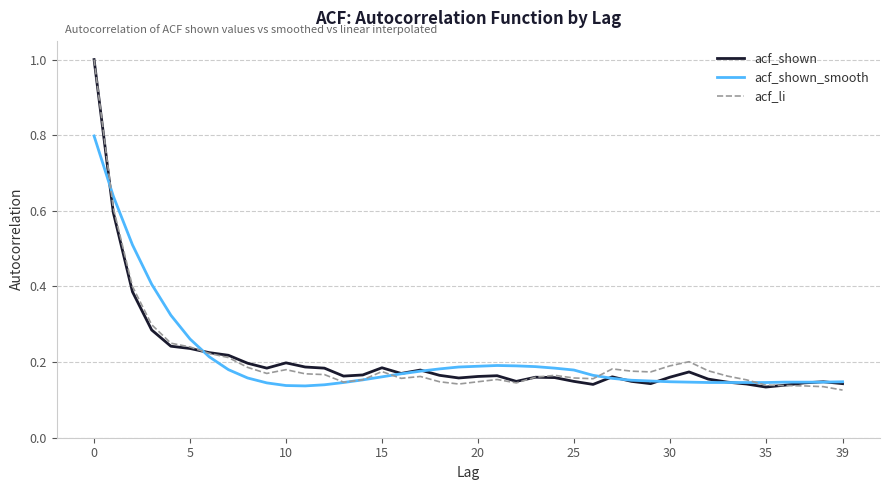

What is the maximum value for acf_shown_smooth?

0.8